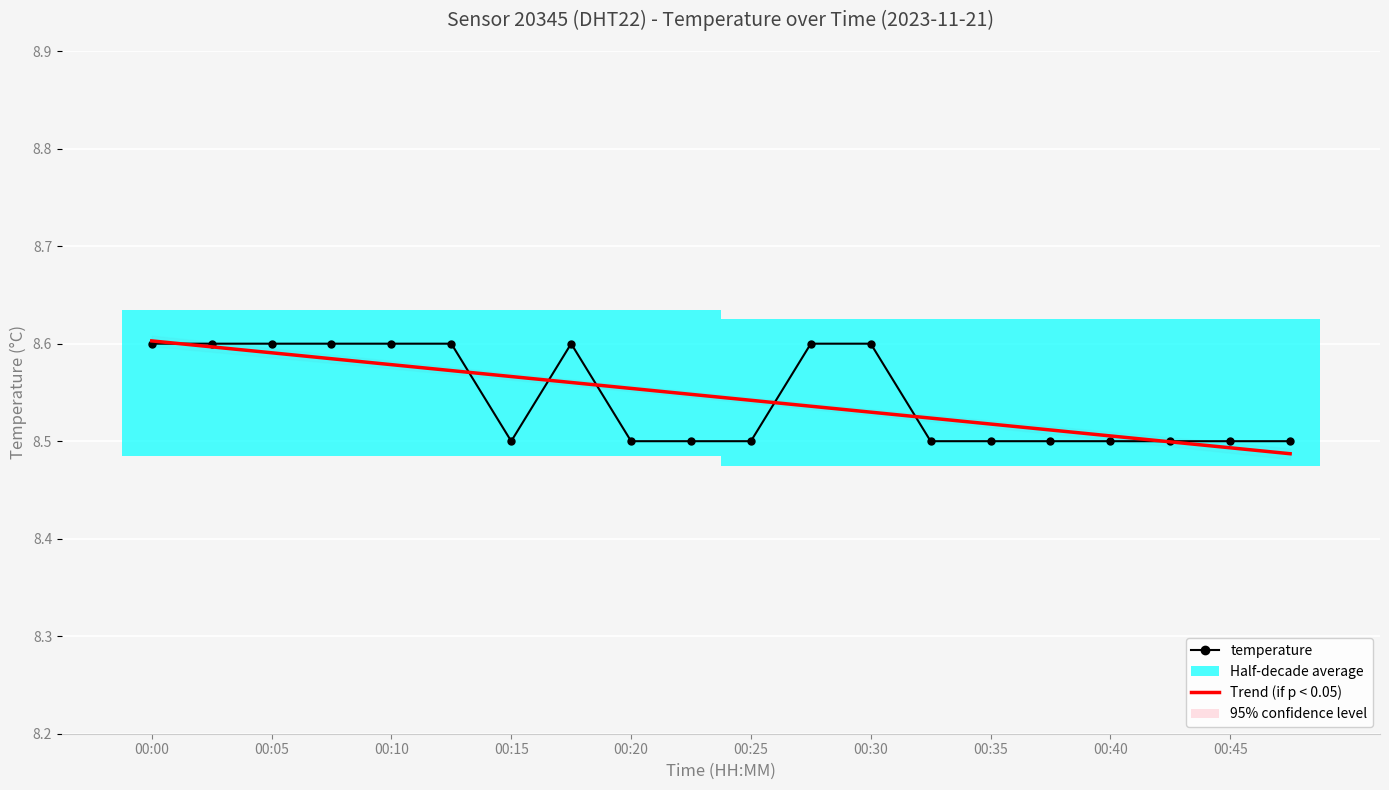

At which label does temperature reach its peak?

00:00